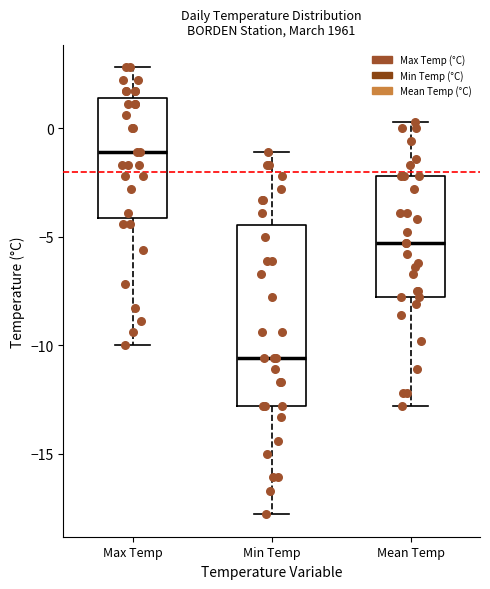

Where is the lower edge of the box for Max Temp on the y-axis? The values are not printed on the chart, so give them approximately, as read against the axis.

-4.0